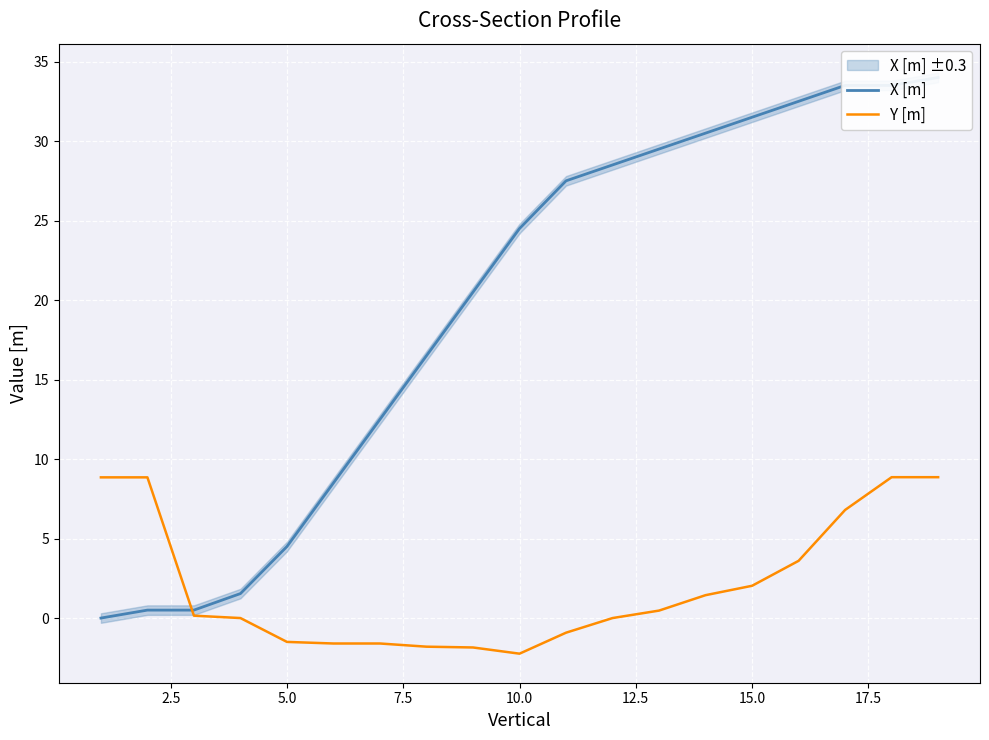

What is the minimum value for Y [m]?

-2.2